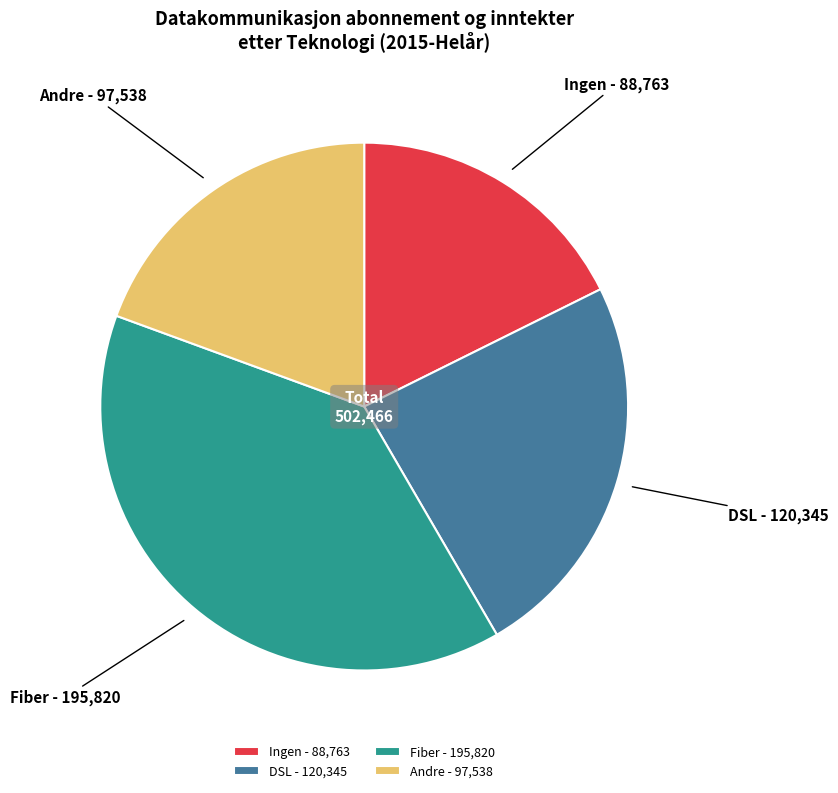

Which category has the smallest portion of the pie?

Ingen - 88,763